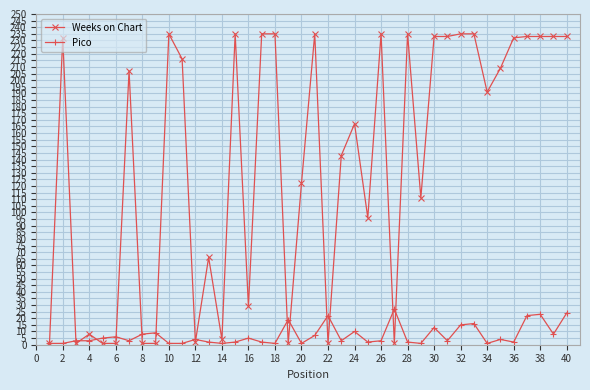

What are all the series names shown in the legend?

Weeks on Chart, Pico